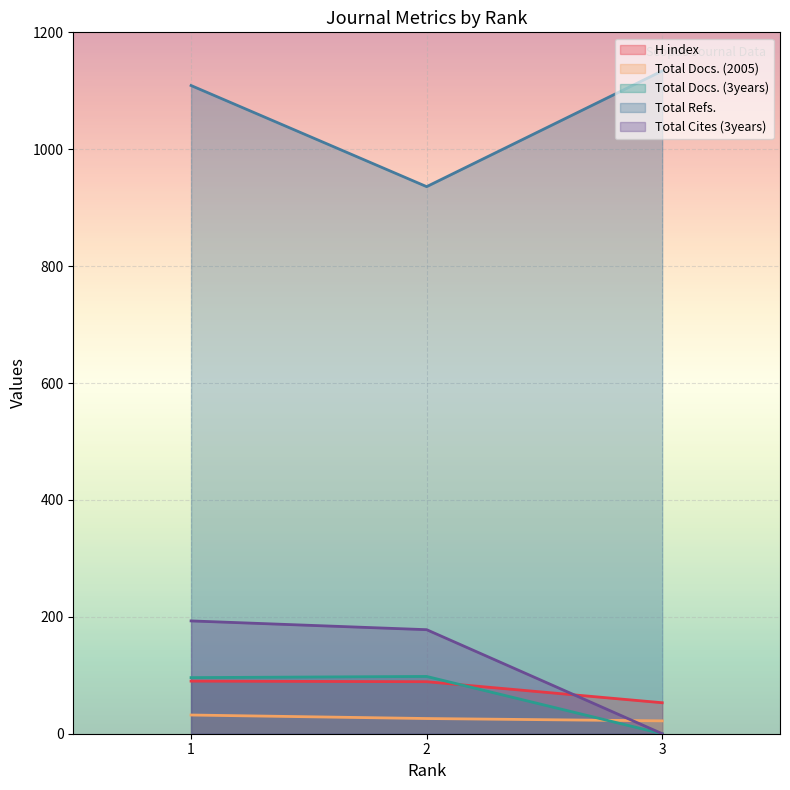

What is the value of the Total Docs. (2005) point at the 3rd from the left?

22